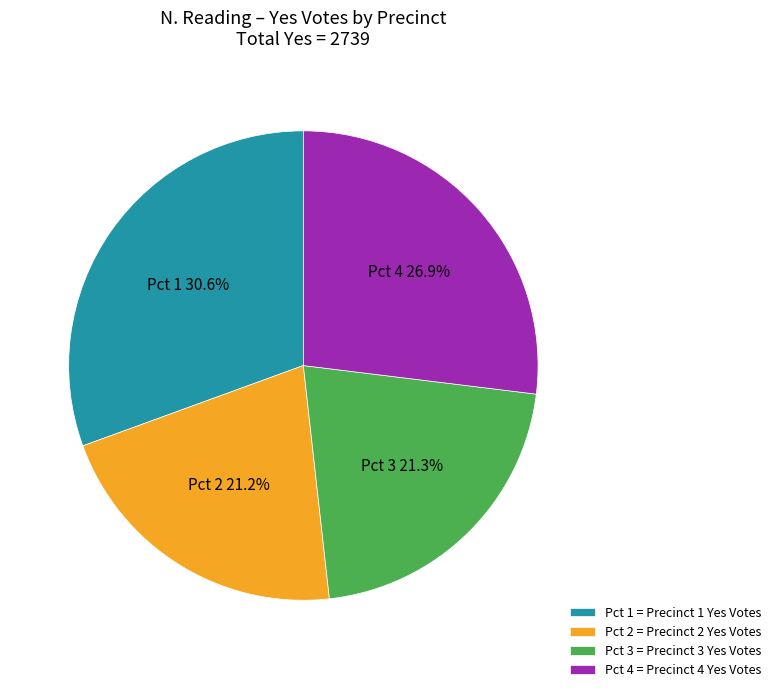

How many slices are in this pie chart?

4